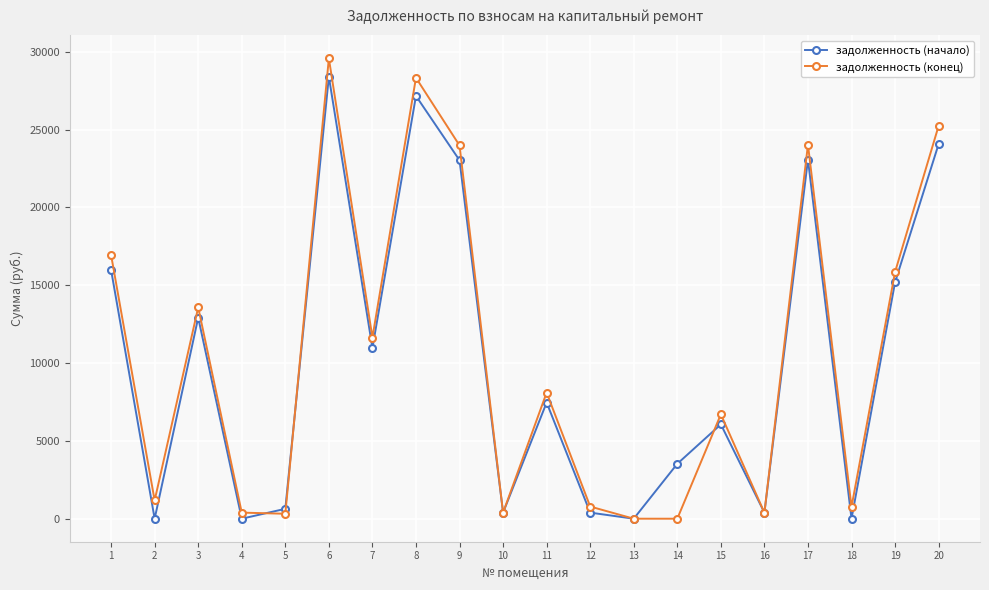

What is the value of the задолженность (конец) point at the 13th from the left?

0.7